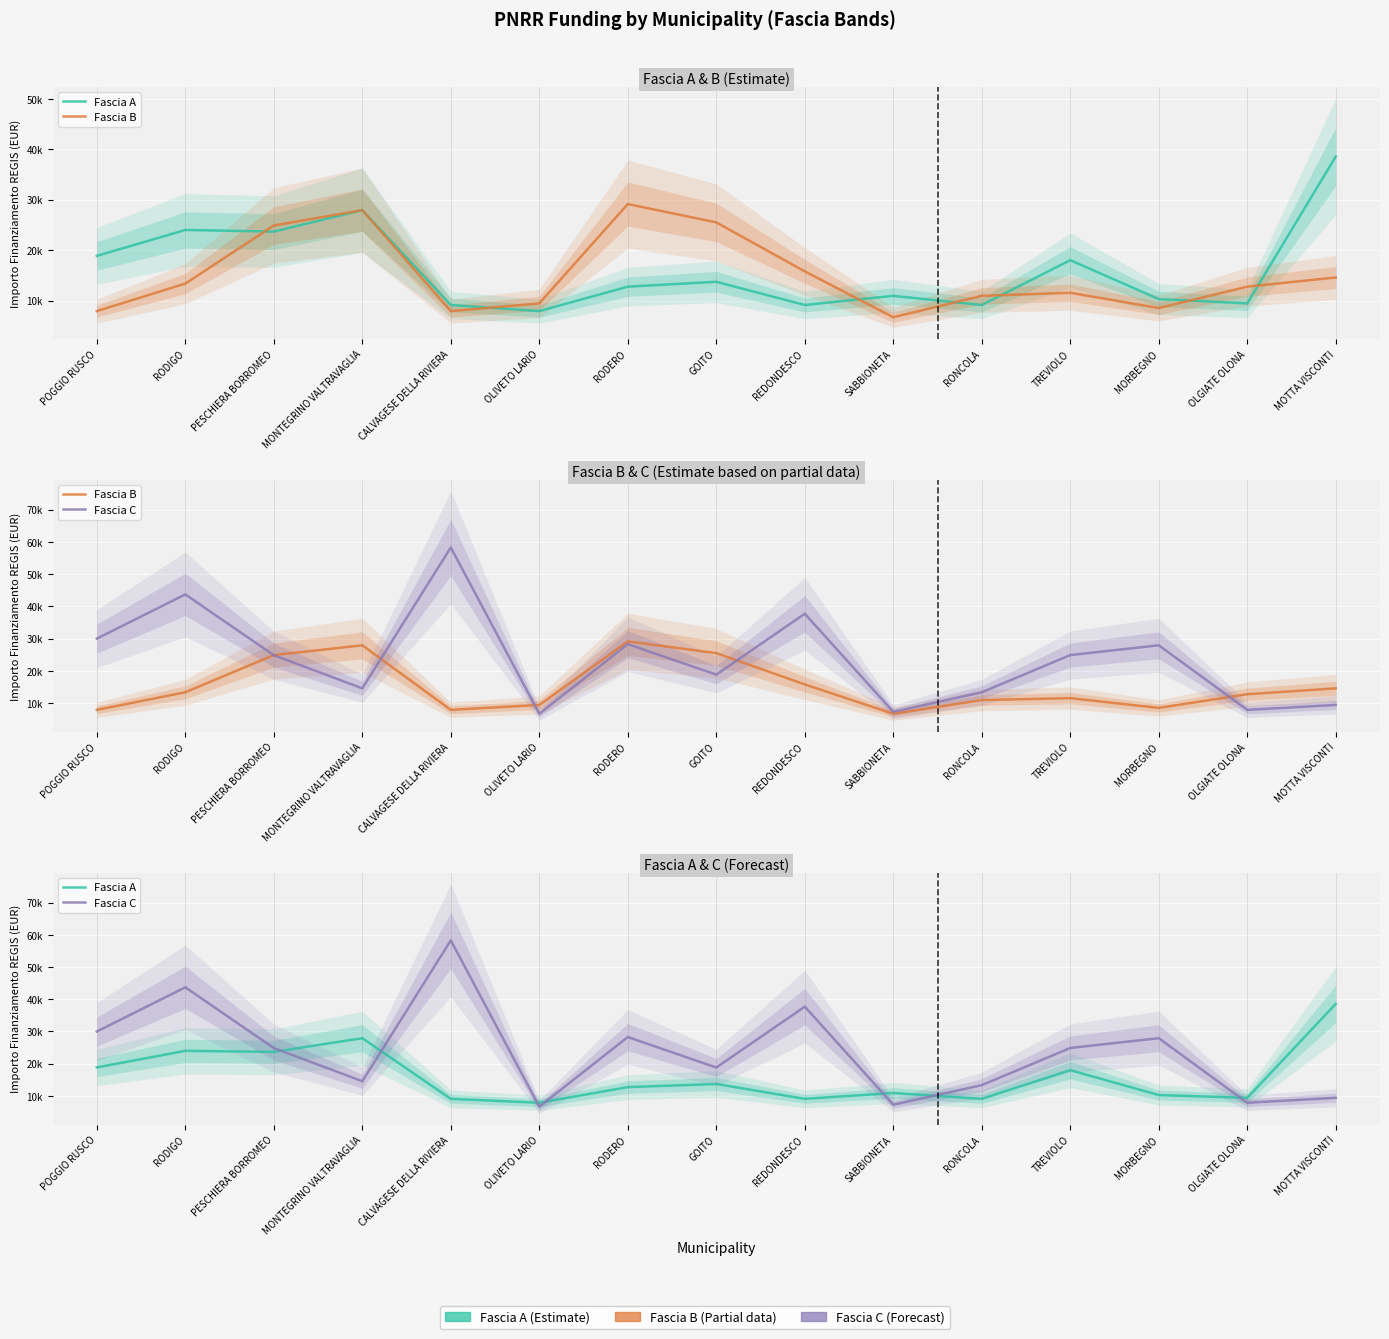

What is the difference between the Fascia A values at RONCOLA and MORBEGNO?

1179